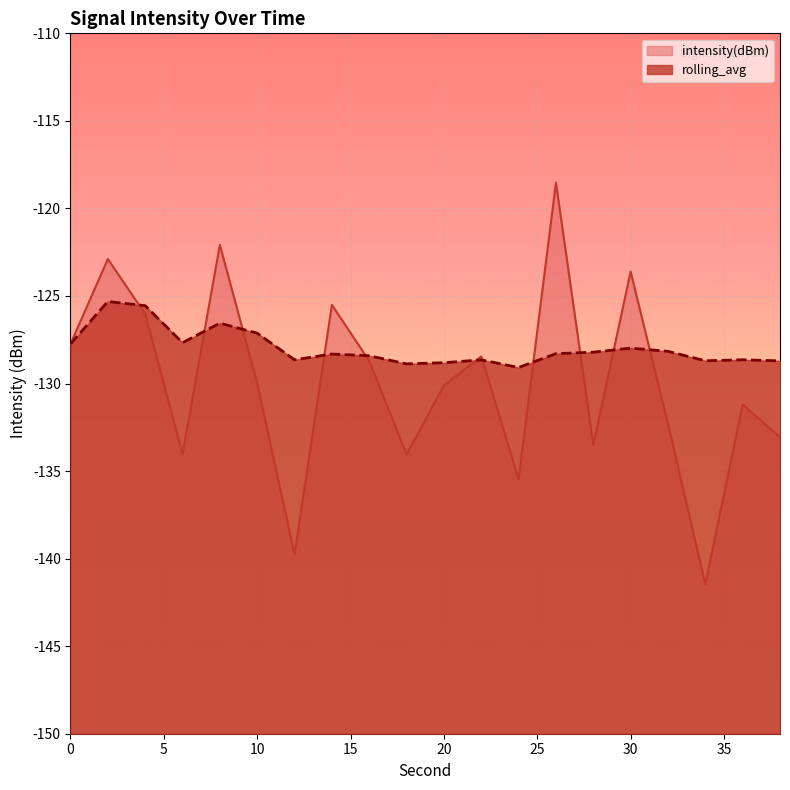

What is the maximum value for intensity(dBm)?

-118.5